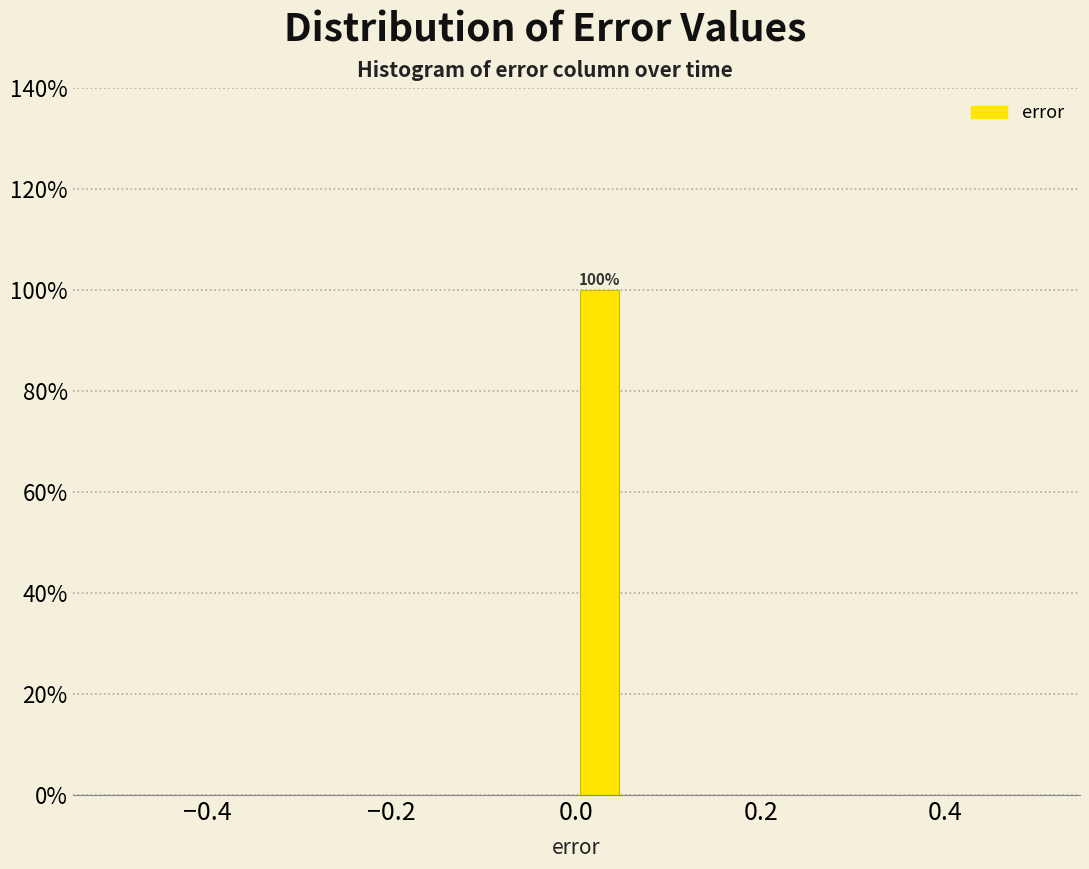

Around what value on the x-axis is the tallest bar? Give the approximate position of its centre, as read against the axis.

0.02